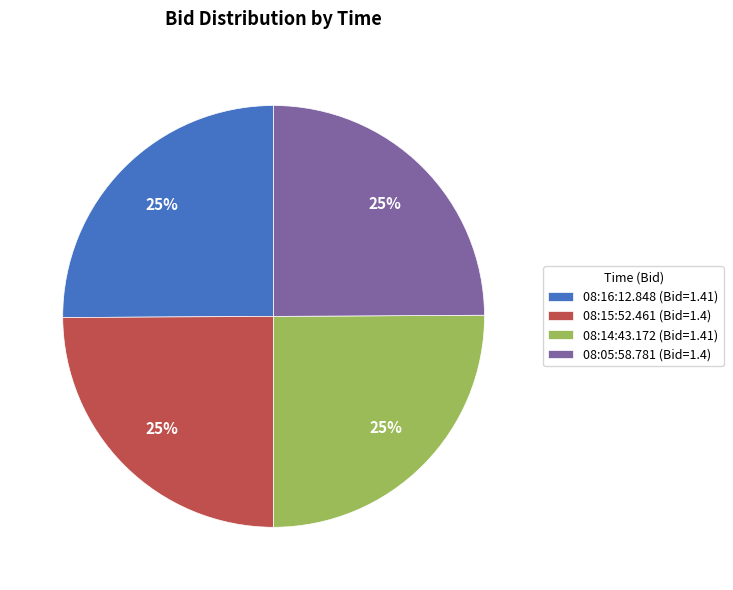

The 08:14:43.172 slice represents 25% of the pie. True or false?

True